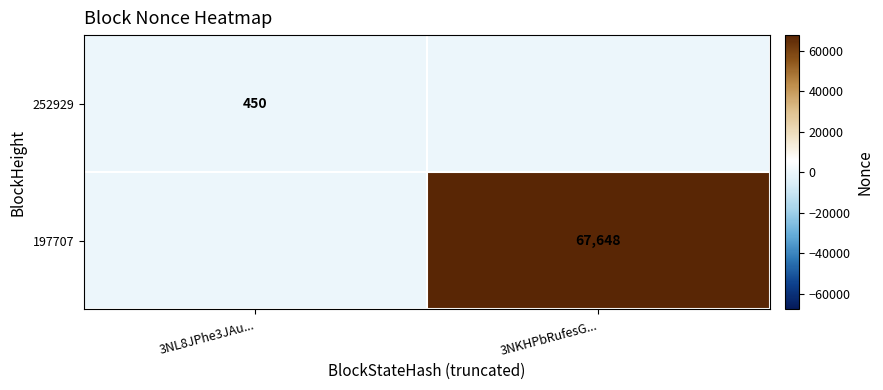

Is it true that 252929 equals 450 at 3NL8JPhe3JAu...?

True